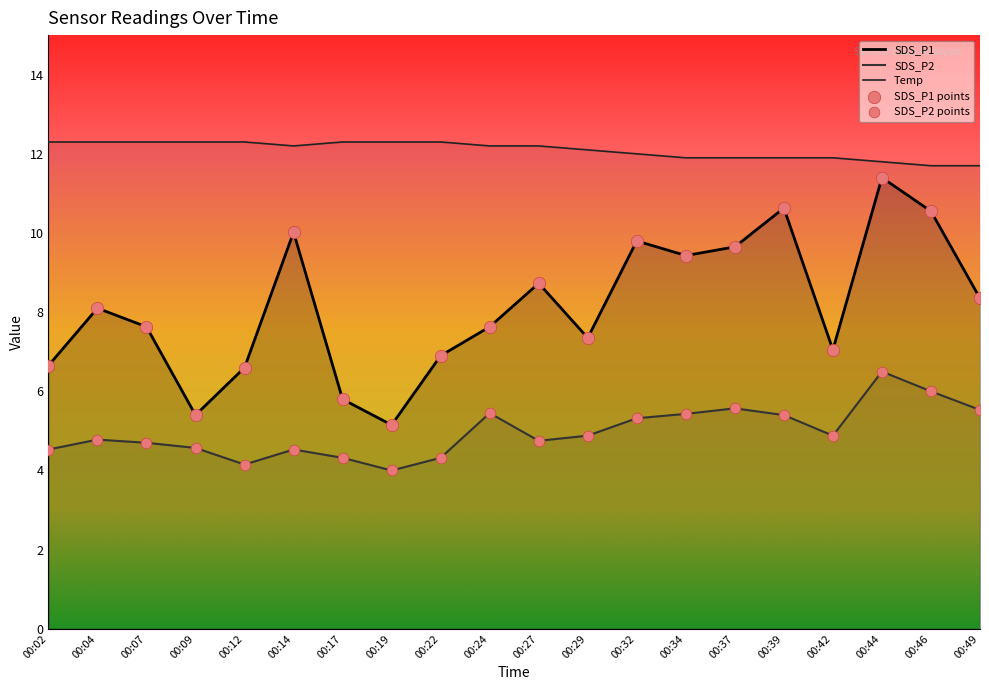

What are all the series names shown in the legend?

SDS_P1, SDS_P2, Temp